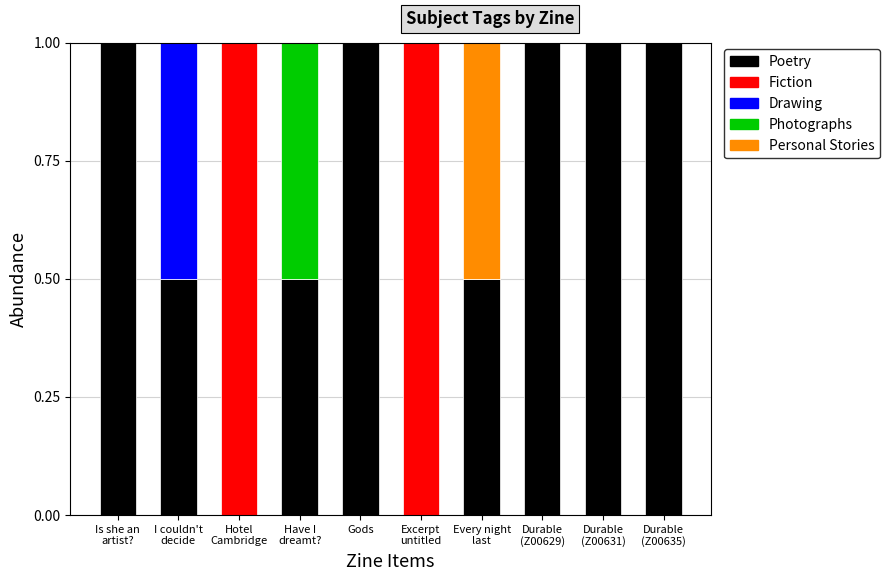

What is the highest value of the Poetry series?

1.0